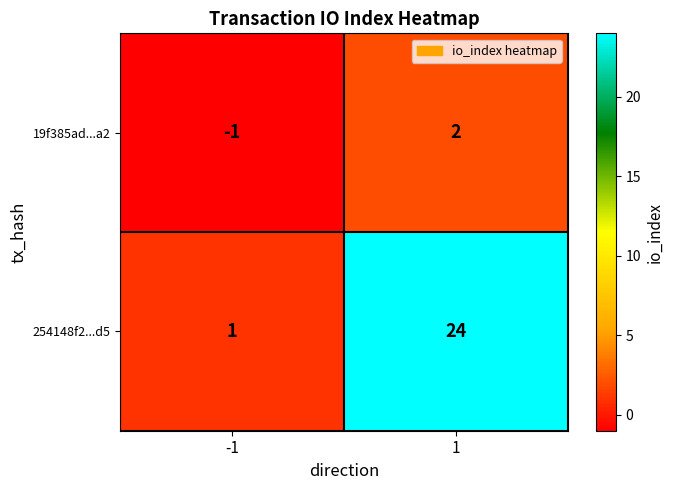

List the series in order of their peak value, lowest first.

19f385ad...a2, 254148f2...d5